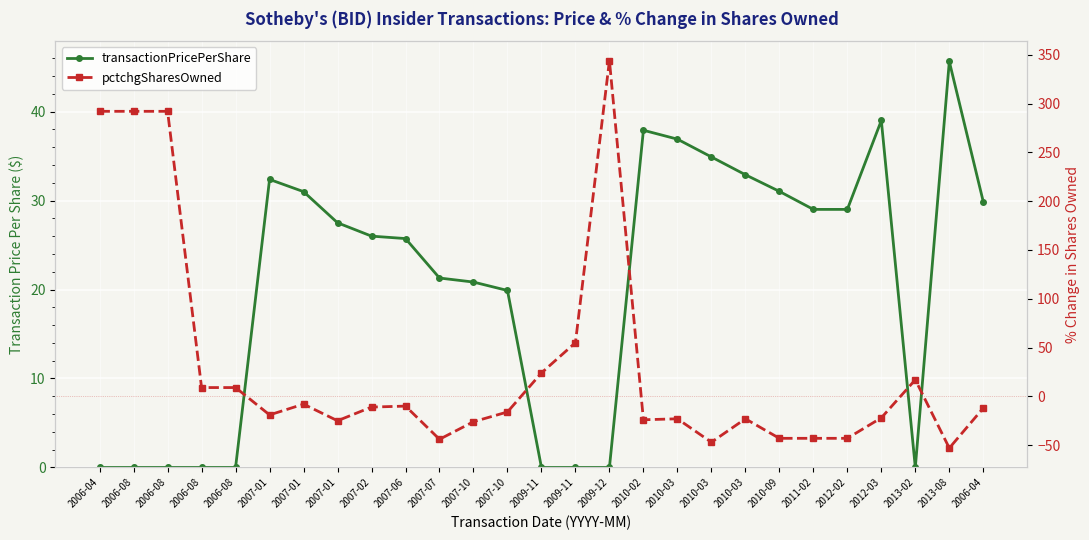

At which label does transactionPricePerShare reach its minimum?

2006-04